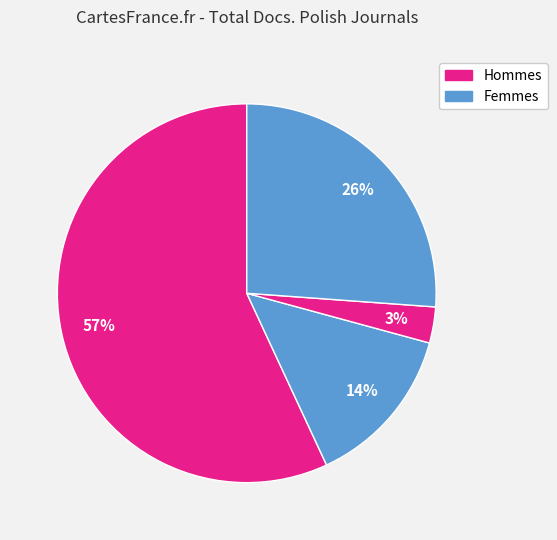

To the nearest percent, what is the average slice percentage?

25%